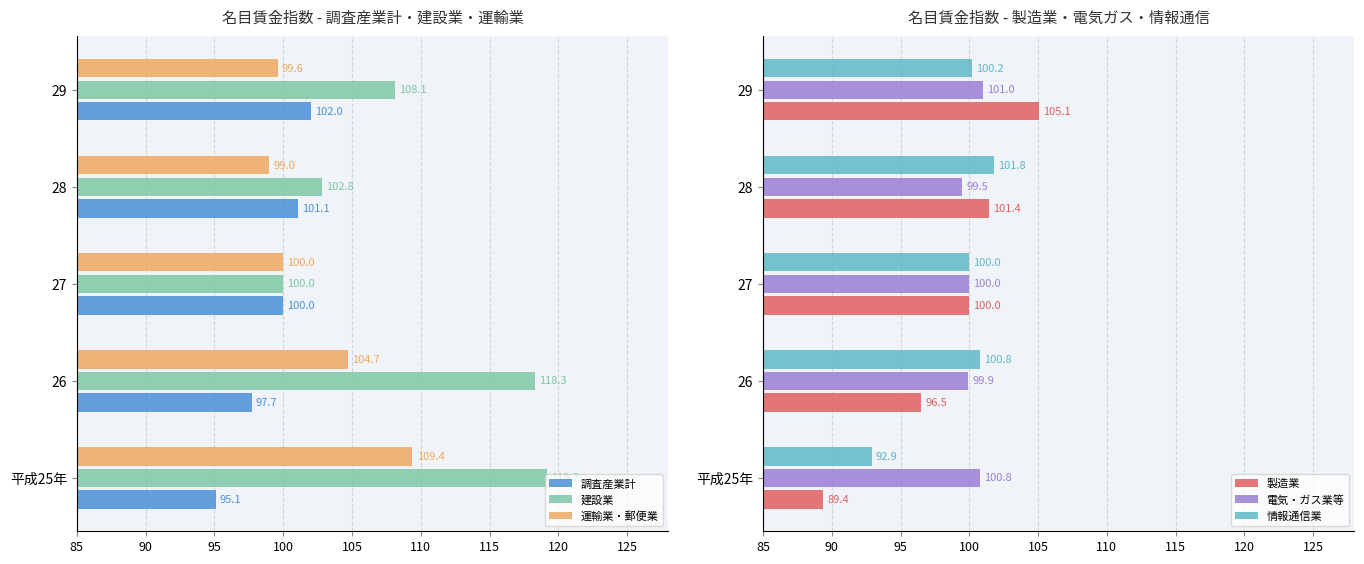

What is the approximate value of 運輸業・郵便業 at 平成25年?

109.4